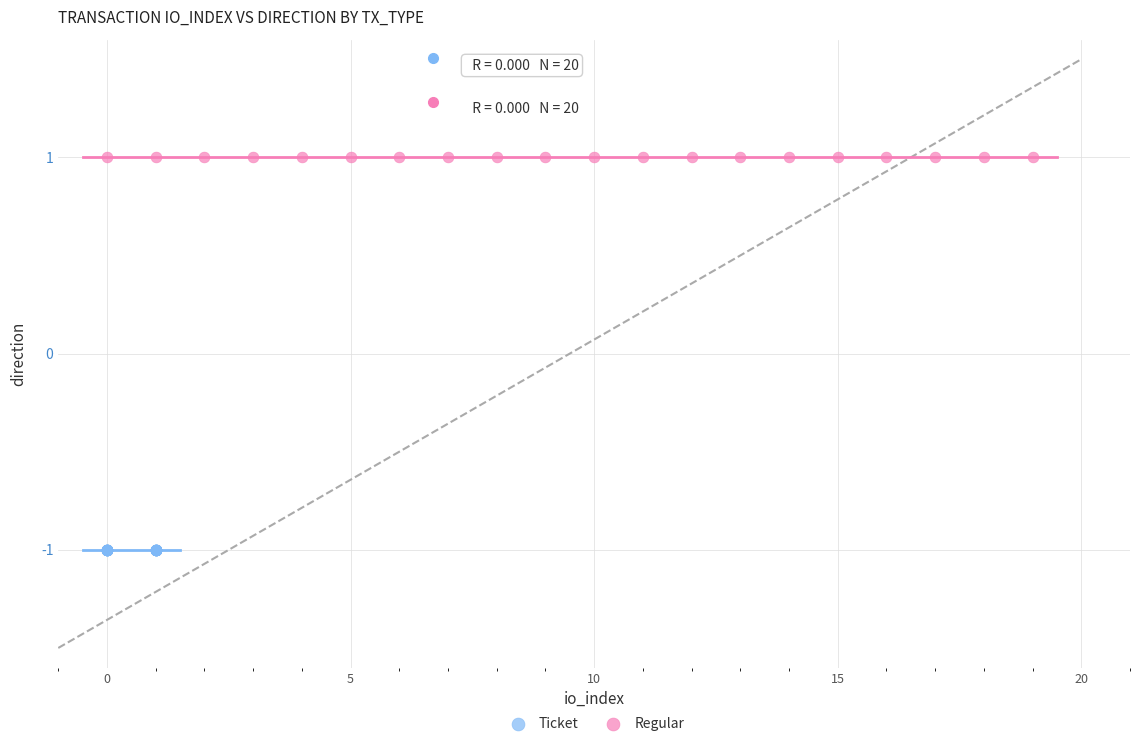

Which series reaches the maximum Y coordinate?

Regular